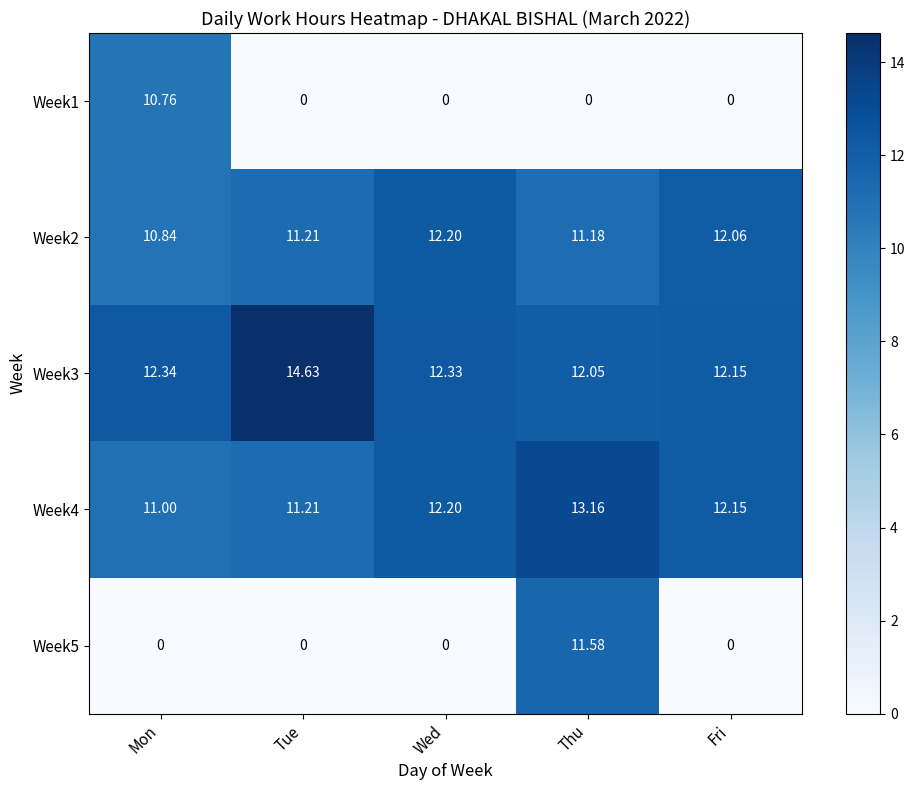

What is the difference between the highest and lowest values at Mon?

12.3